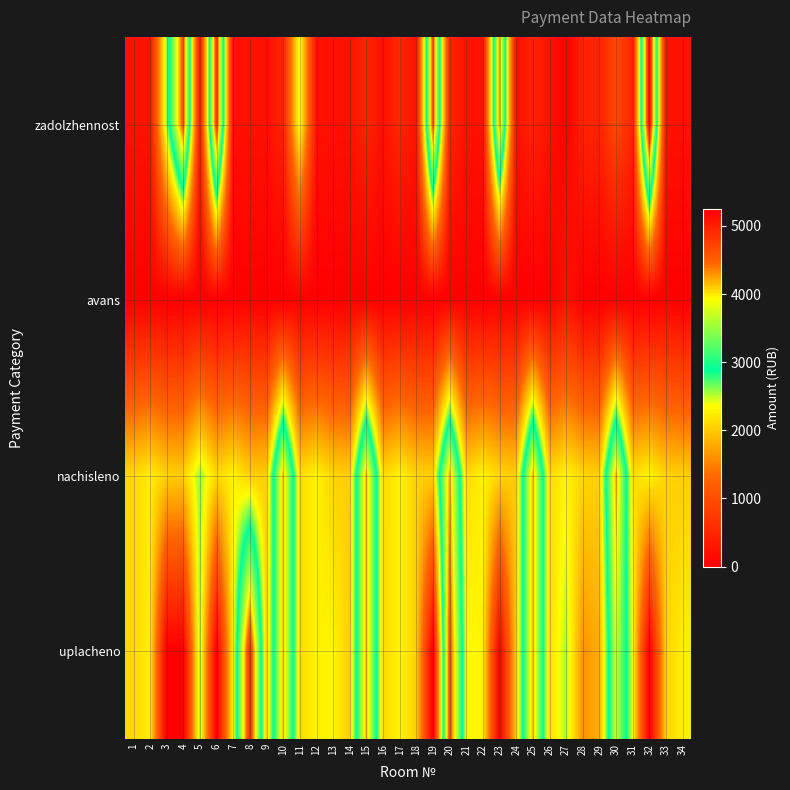

Reading right to left, list all the values displayed in this chart.

zadolzhennost: 34=227.6	33=229.1	32=5243.4	31=472.7	30=937.1	29=454.8	28=463.1	27=0.0	26=236.0	25=464.4	24=225.6	23=4288.0	22=254.3	21=235.3	20=467.8	19=4659.2	18=228.4	17=521.8	16=234.6	15=464.4	14=225.6	13=229.8	12=253.9	11=2432.7	10=462.3	9=224.9	8=226.3	7=253.9	6=4815.9	5=287.0	4=4644.9	3=2574.4	2=251.7	1=233.9
avans: 34=0.0	33=0.0	32=0.0	31=0.0	30=0.0	29=0.0	28=0.0	27=254.8	26=0.0	25=0.0	24=0.0	23=0.0	22=0.0	21=0.0	20=0.0	19=0.0	18=0.0	17=0.0	16=0.0	15=0.0	14=0.0	13=0.0	12=0.0	11=0.0	10=0.0	9=0.0	8=0.0	7=0.0	6=0.0	5=0.0	4=0.0	3=0.0	2=0.0	1=0.0
nachisleno: 34=2030.7	33=2061.7	32=2285.3	31=2130.0	30=4210.4	29=2043.1	28=2086.6	27=2291.5	26=2123.8	25=4179.3	24=2030.7	23=2074.1	22=2285.3	21=2117.6	20=4210.4	19=2030.7	18=2055.5	17=2291.5	16=2092.2	15=4179.3	14=2030.7	13=2067.9	12=2285.3	11=2123.8	10=4160.7	9=2024.5	8=2036.9	7=2285.3	6=2099.0	5=2583.4	4=2024.5	3=2043.1	2=2248.0	1=2105.2
uplacheno: 34=2256.3	33=2061.7	32=0.0	31=2367.7	30=3743.2	29=1816.4	28=1622.9	27=2545.4	26=2123.8	25=4179.3	24=2030.7	23=0.0	22=2285.3	21=2352.9	20=4678.2	19=0.0	18=2055.5	17=2291.5	16=2093.6	15=4179.3	14=2030.7	13=2297.7	12=2285.3	11=2123.8	10=4160.7	9=2024.5	8=4959.4	7=2285.3	6=0.0	5=2583.4	4=0.0	3=0.0	2=2248.0	1=2105.2